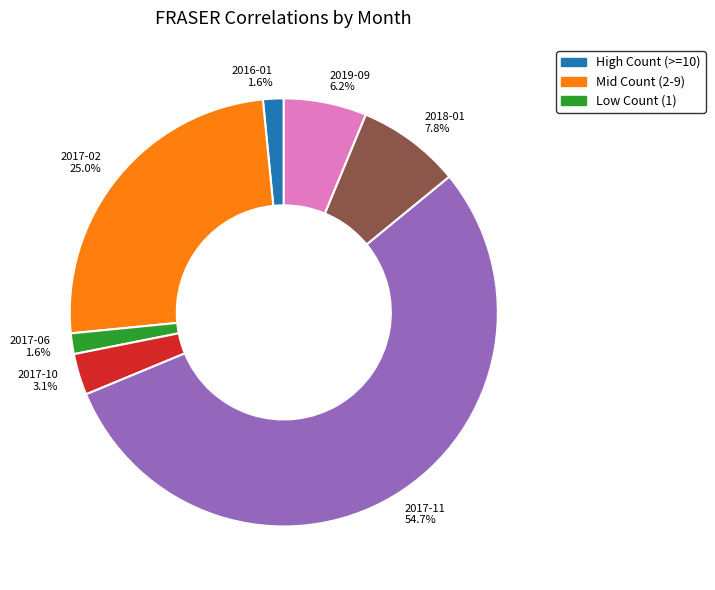

What is the majority slice?

2017-11